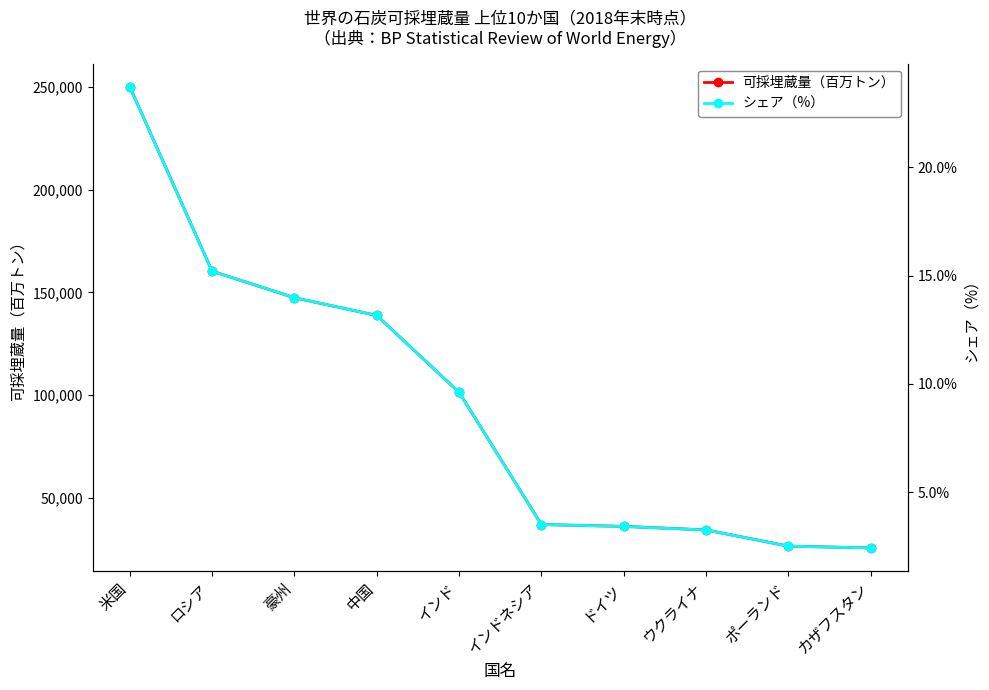

How many data points in 可採埋蔵量（百万トン） are above 101363?

4